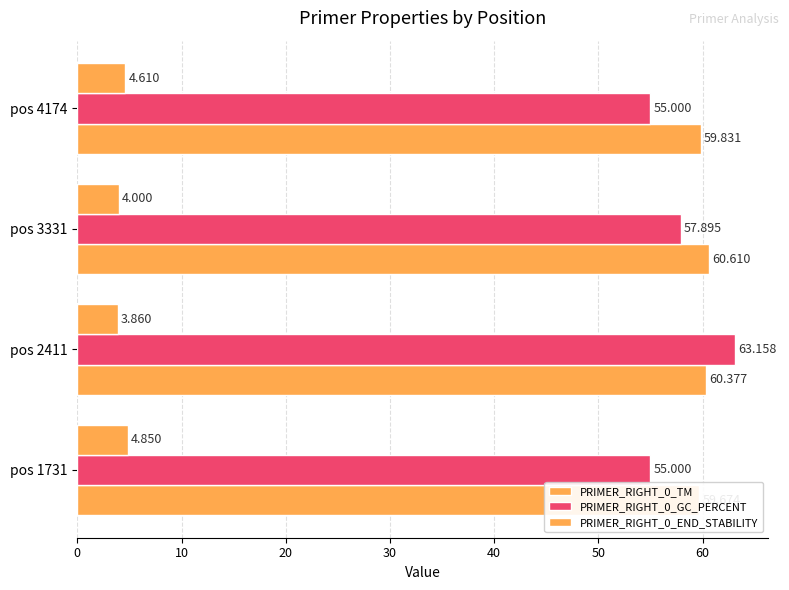

Which series has the widest spread of values?

PRIMER_RIGHT_0_GC_PERCENT